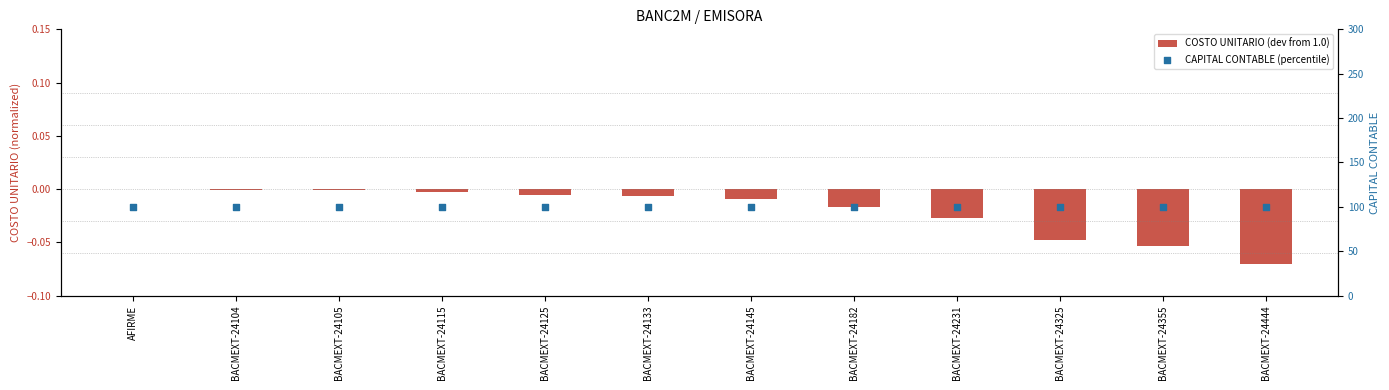

Which series has the largest Y range (max minus min)?

COSTO UNITARIO (dev from 1.0)